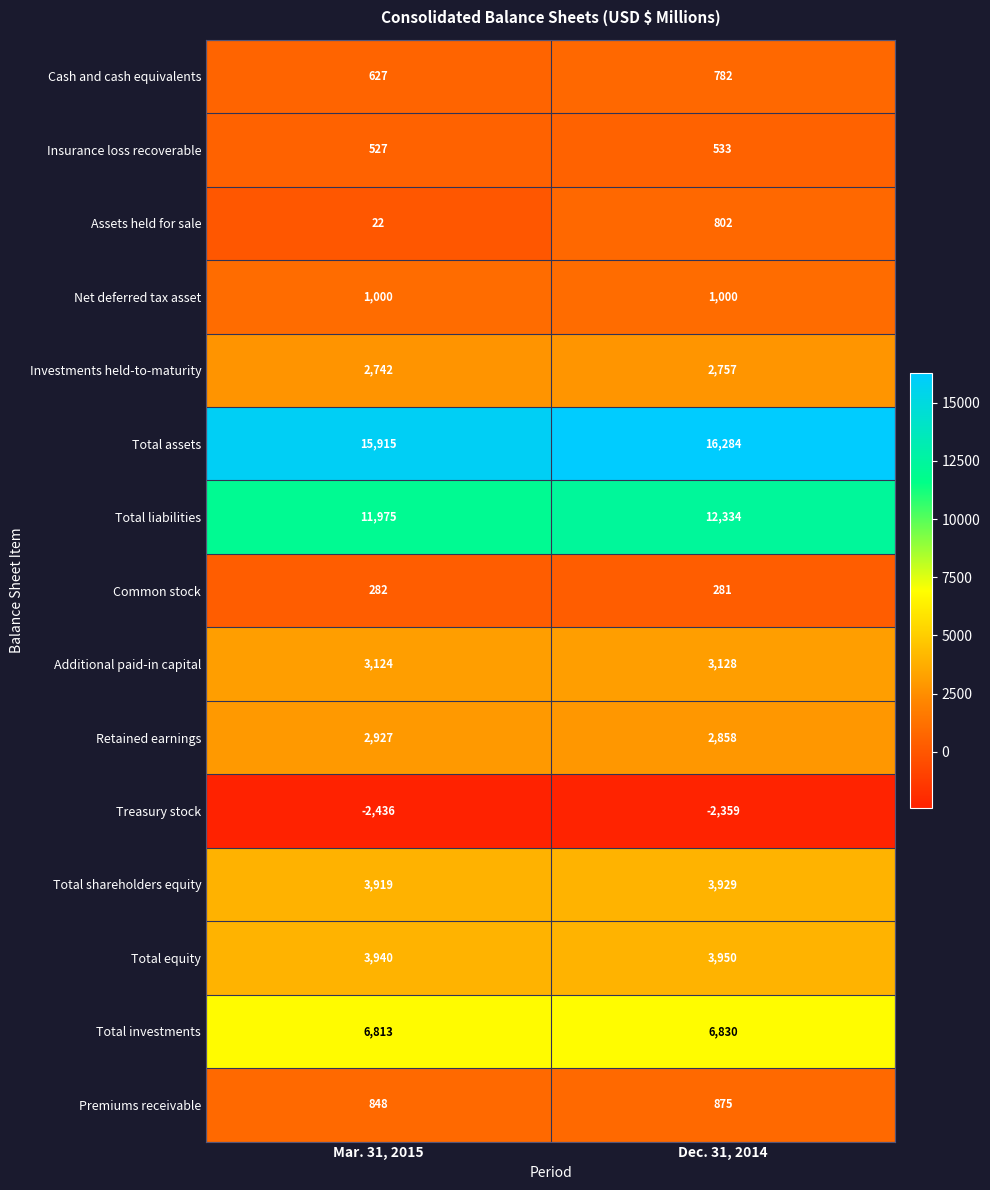

Between Mar. 31, 2015 and Dec. 31, 2014, which series saw the biggest shift?

Assets held for sale